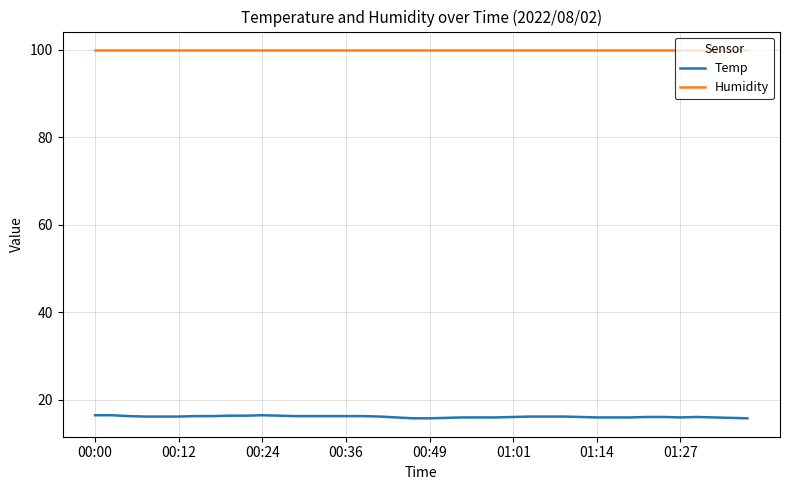

Which series has the largest range (max minus min)?

Temp